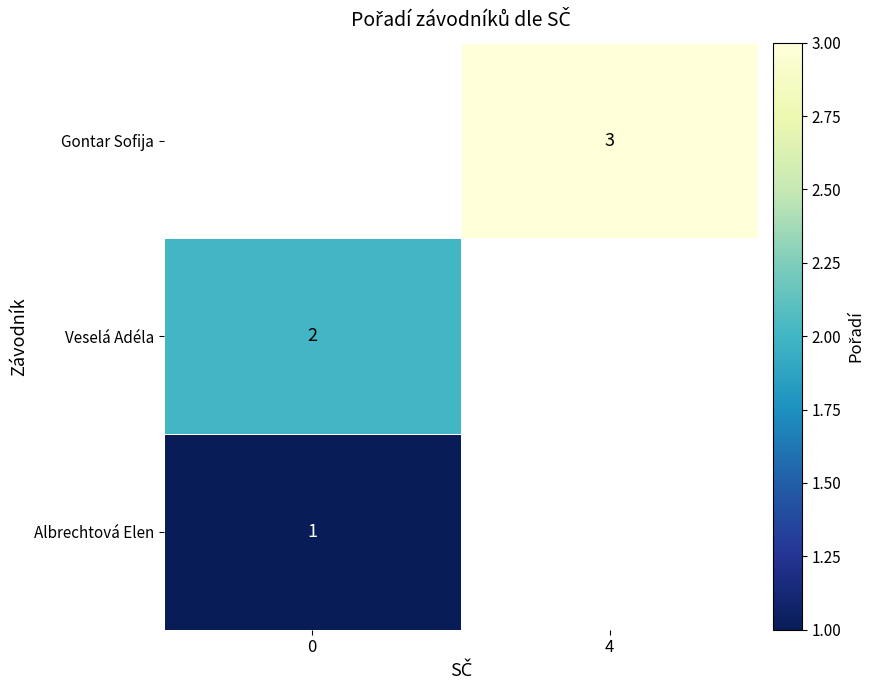

Is the value of Gontar Sofija at 4 greater than the value of Albrechtová Elen at 0?

Yes